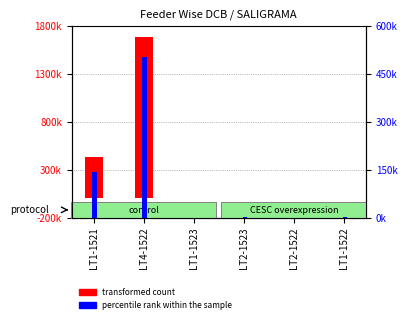

List the series in order of their overall mean, lowest first.

percentile rank within the sample, transformed count